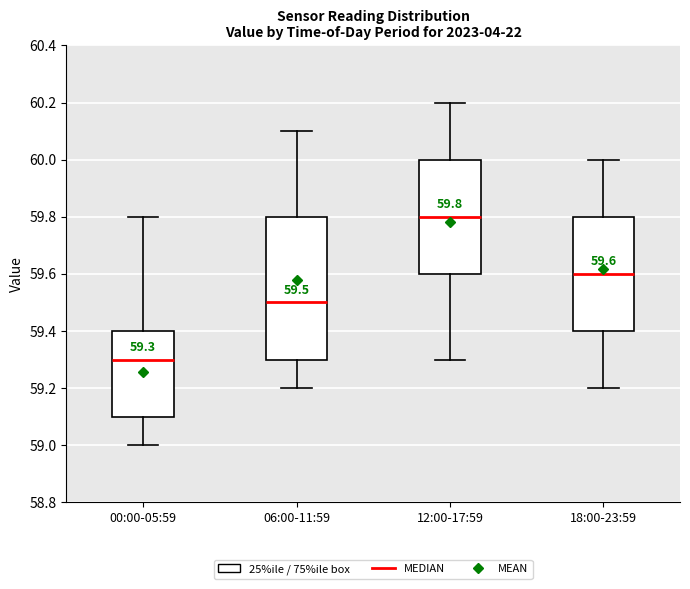

Which box is the tallest, from its lower edge to its upper edge?

06:00-11:59